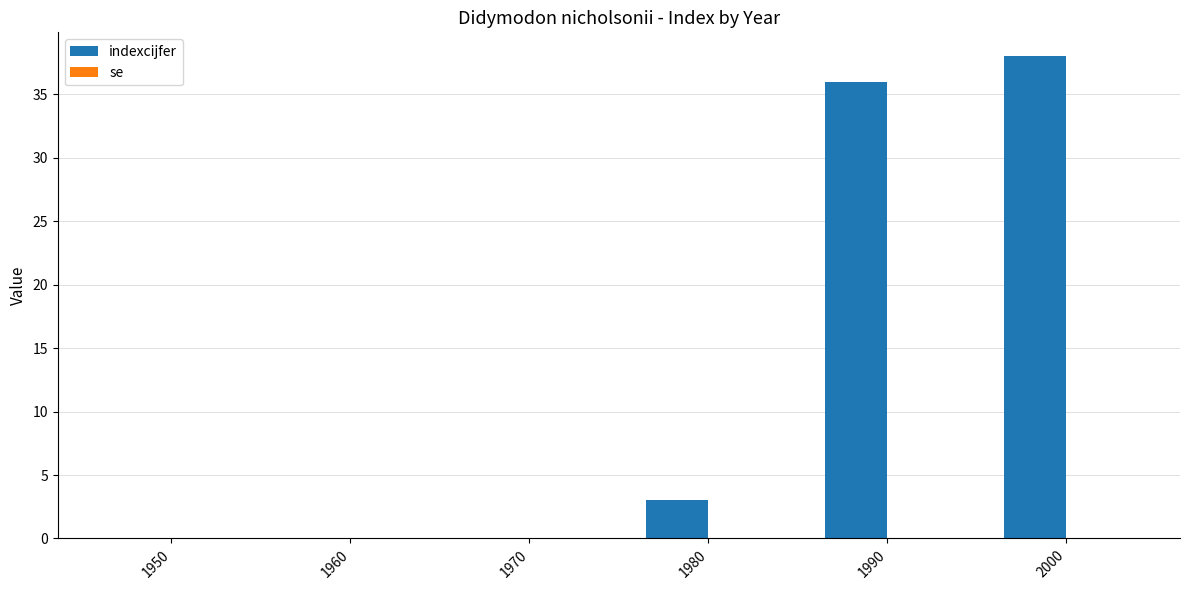

Which label corresponds to the largest value in the chart?

2000